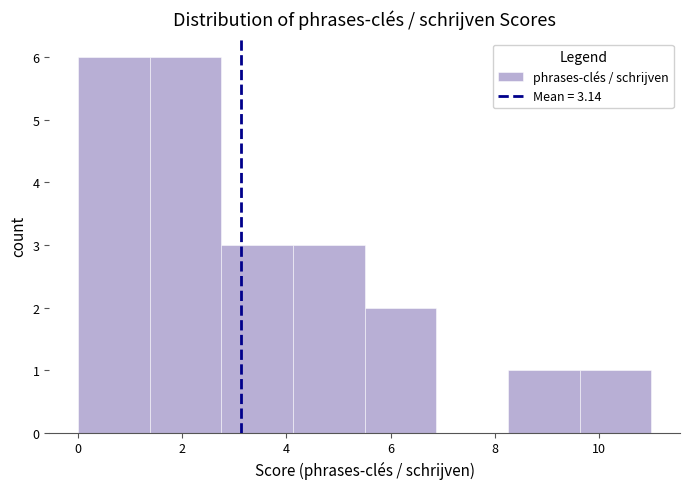

What is the height of the bar covering 2.8 to 4.2 on the x-axis? Neither the bar edges nor the heights are printed on the chart, so give them approximately, as read against the axes.

3